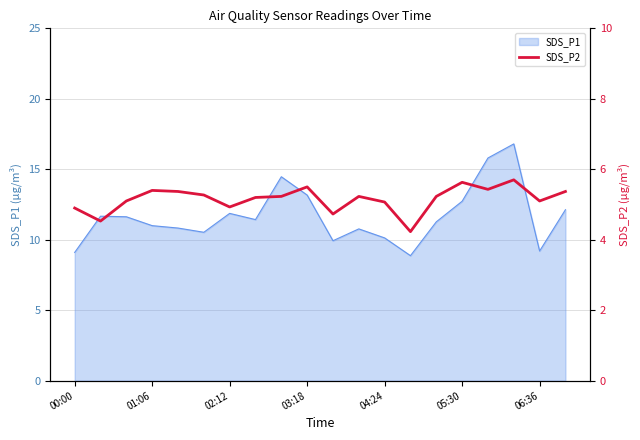

Approximately how many times larger is the value at 8 compared to 14?

1.0